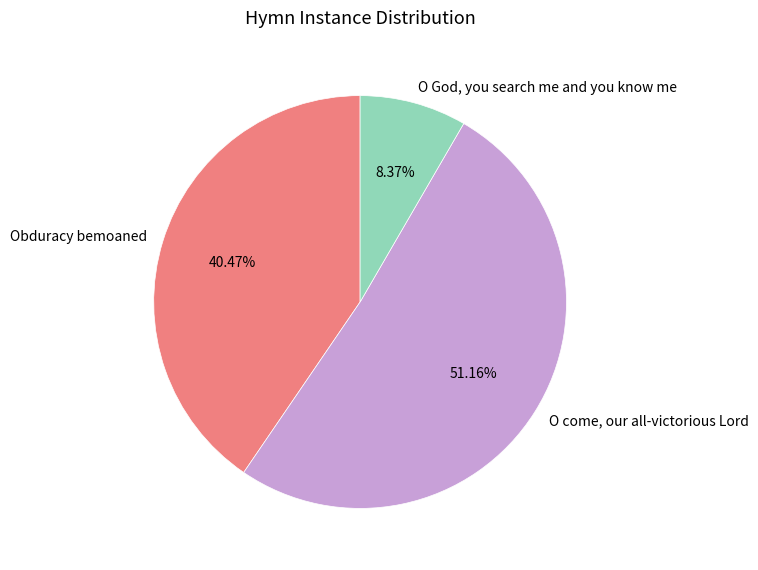

Does O come, our all-victorious Lord represent more than half of the total?

Yes